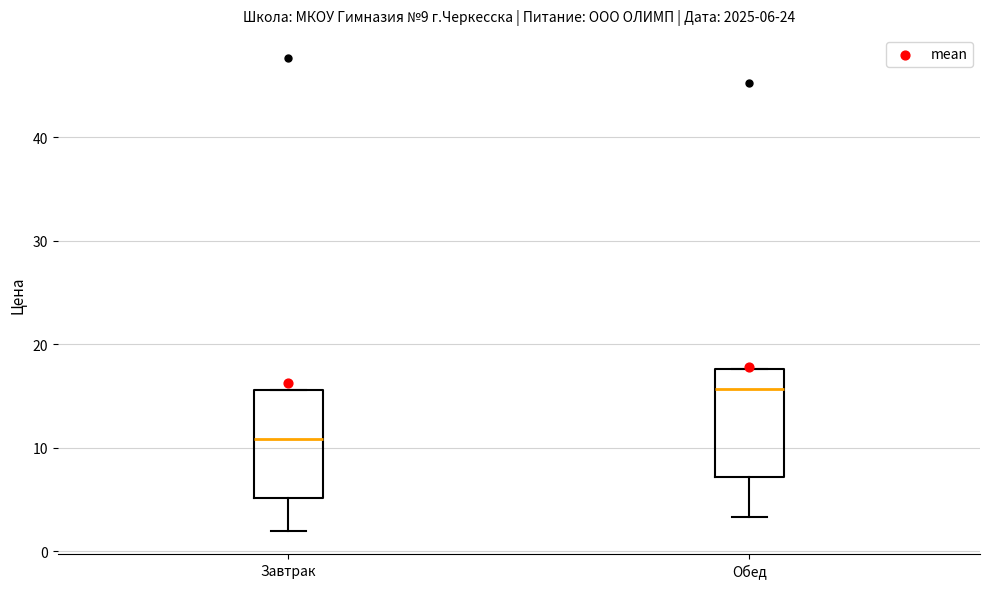

Which box has the lowest median line?

Завтрак